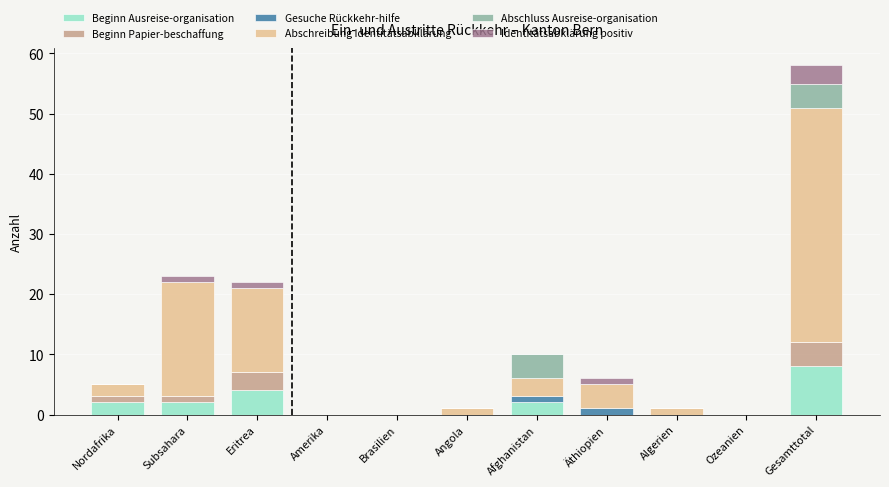

How many distinct data groups are displayed?

6